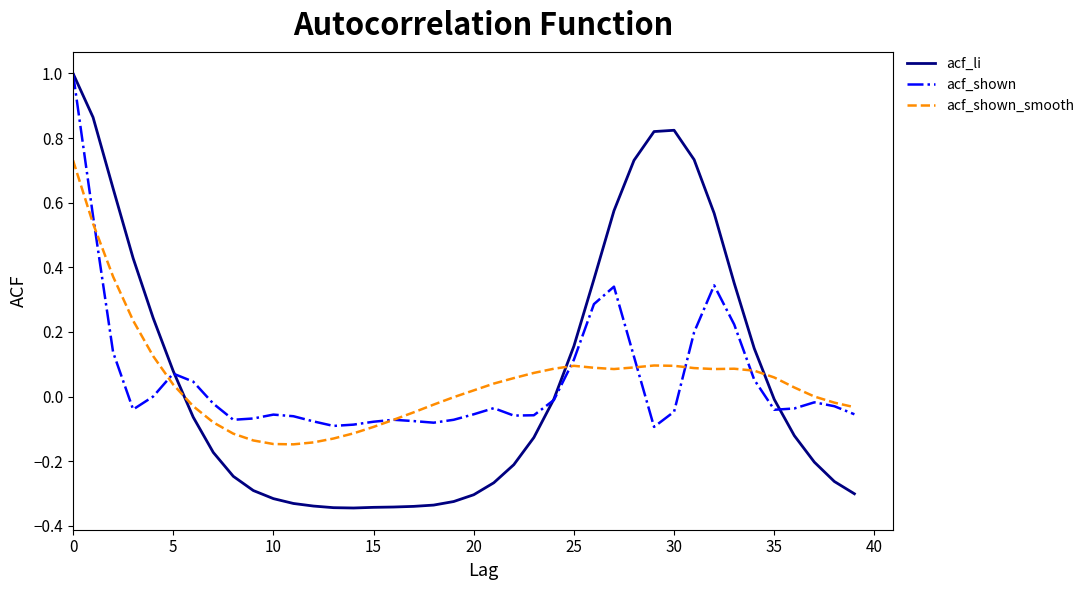

What is the label of the 4th point from the right?

36